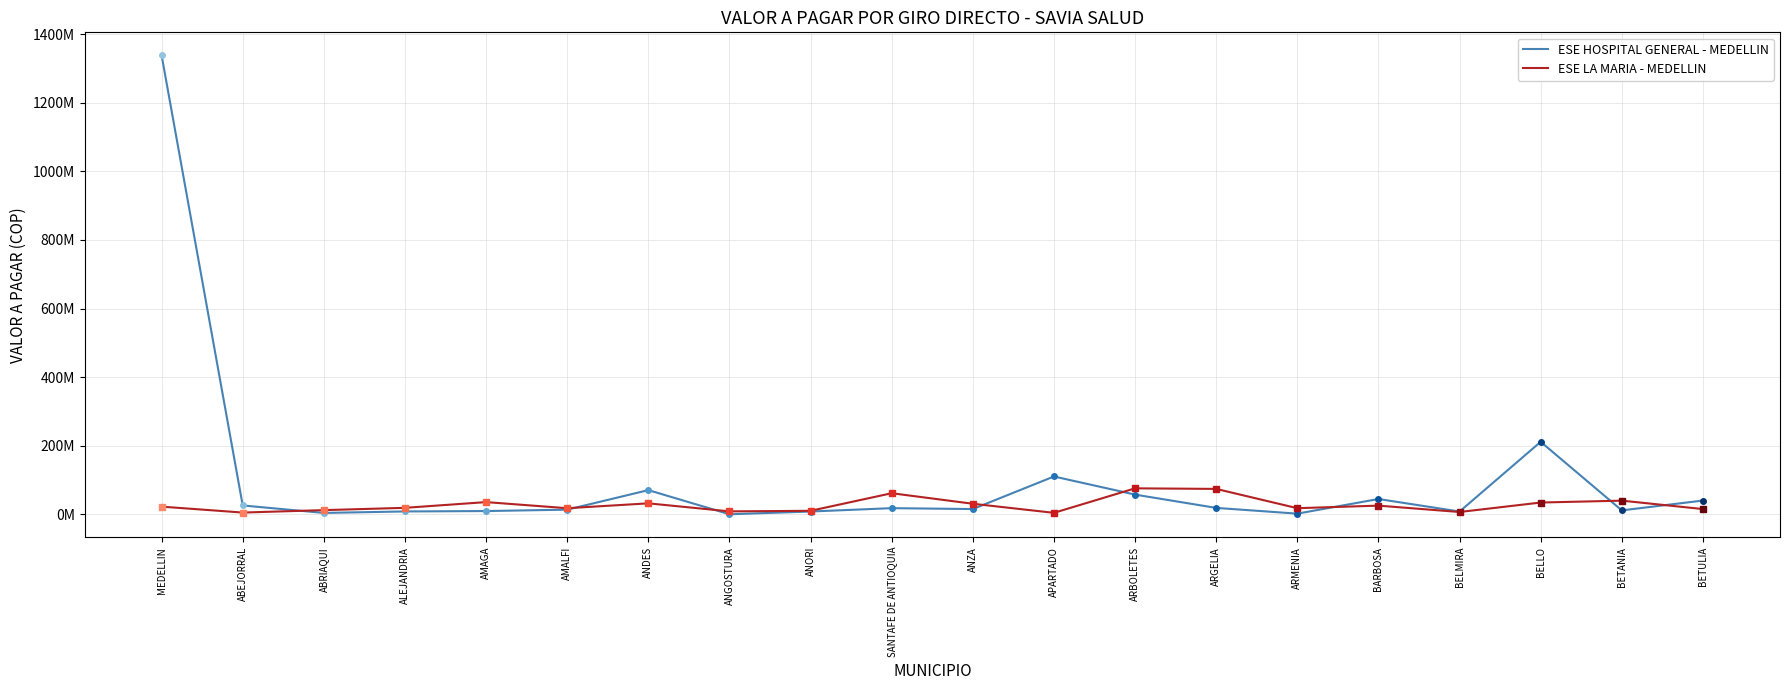

What is the average value of the ESE HOSPITAL GENERAL - MEDELLIN series?

100703878